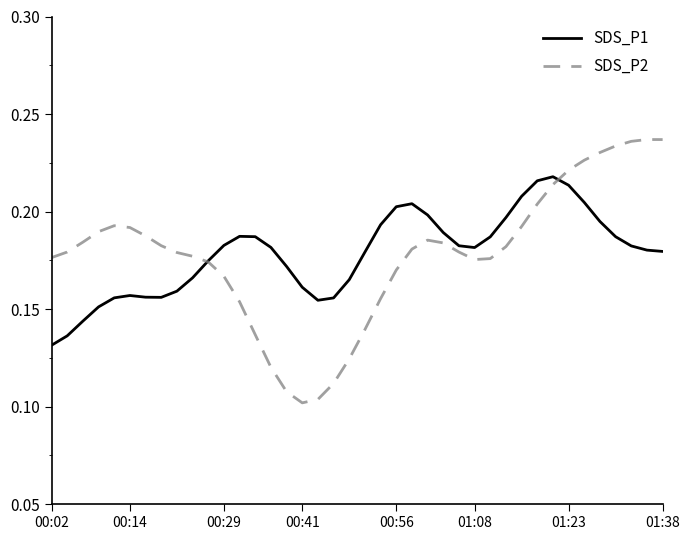

Which series has the widest spread of values?

SDS_P2